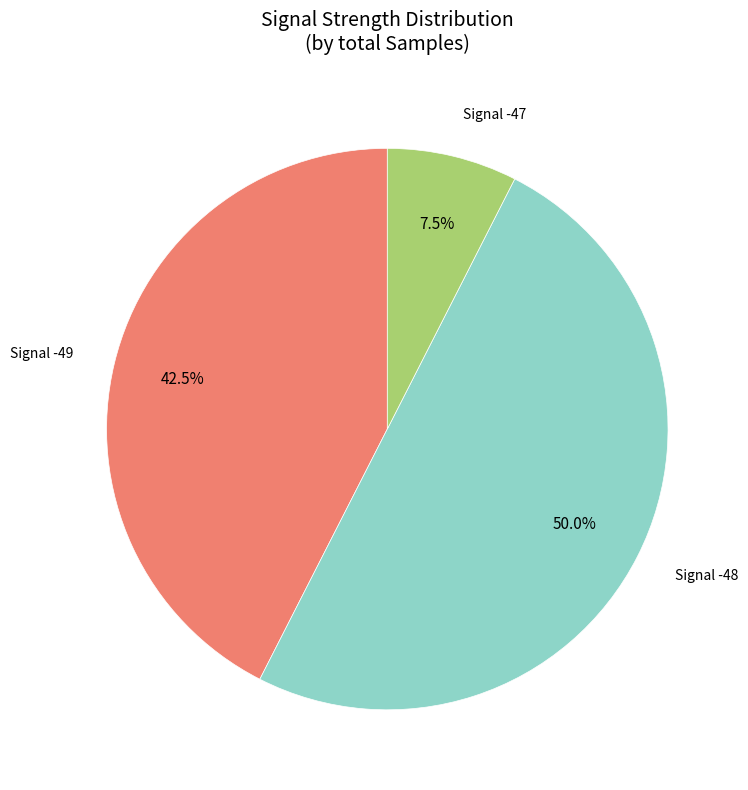

Rank the categories by value from highest to lowest.

Signal -48, Signal -49, Signal -47